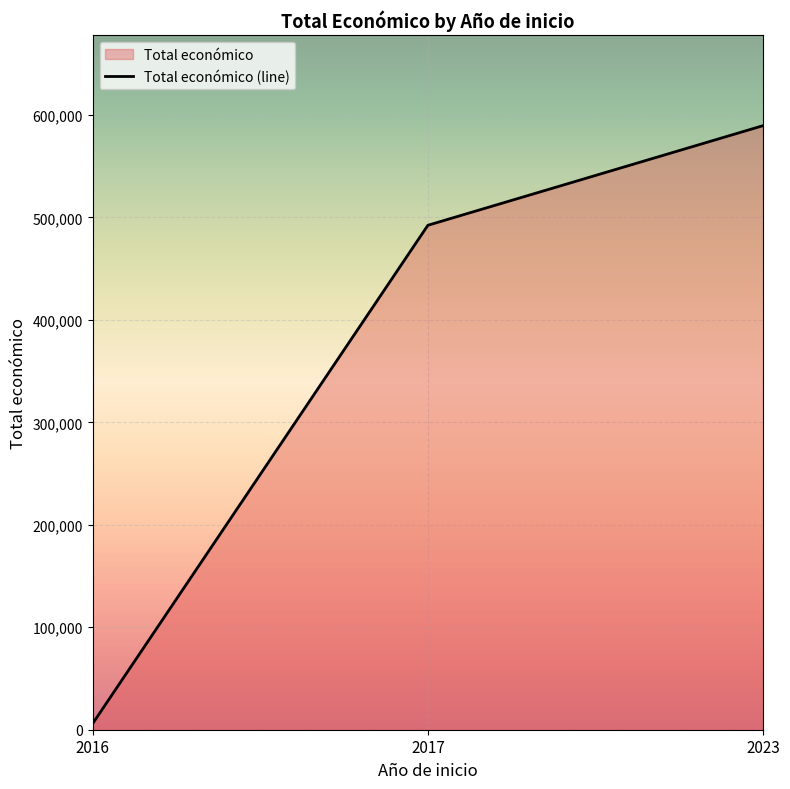

At which label is the value closest to 297792?

2017